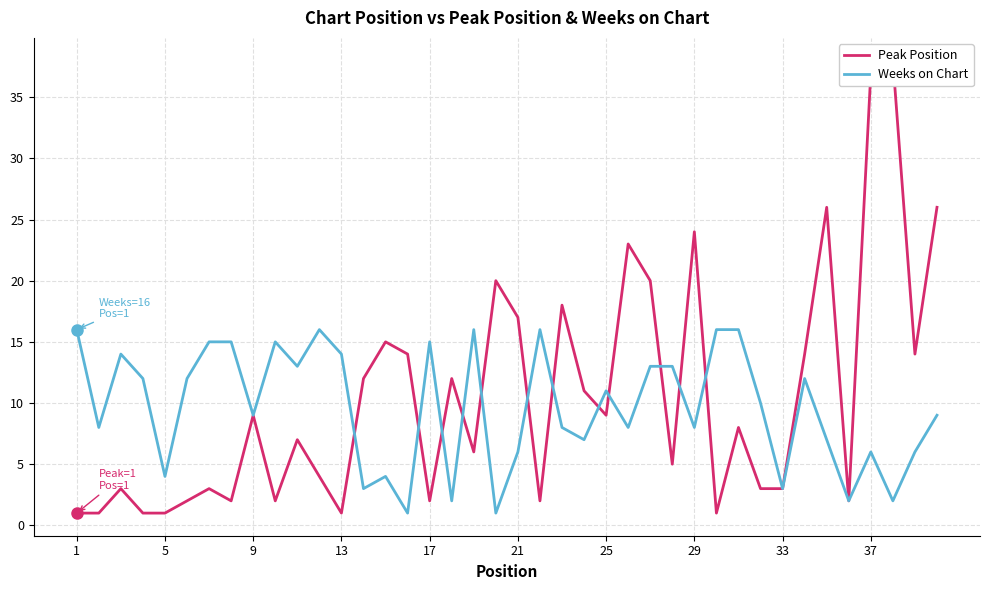

At which label does Weeks on Chart first exceed 10?

1